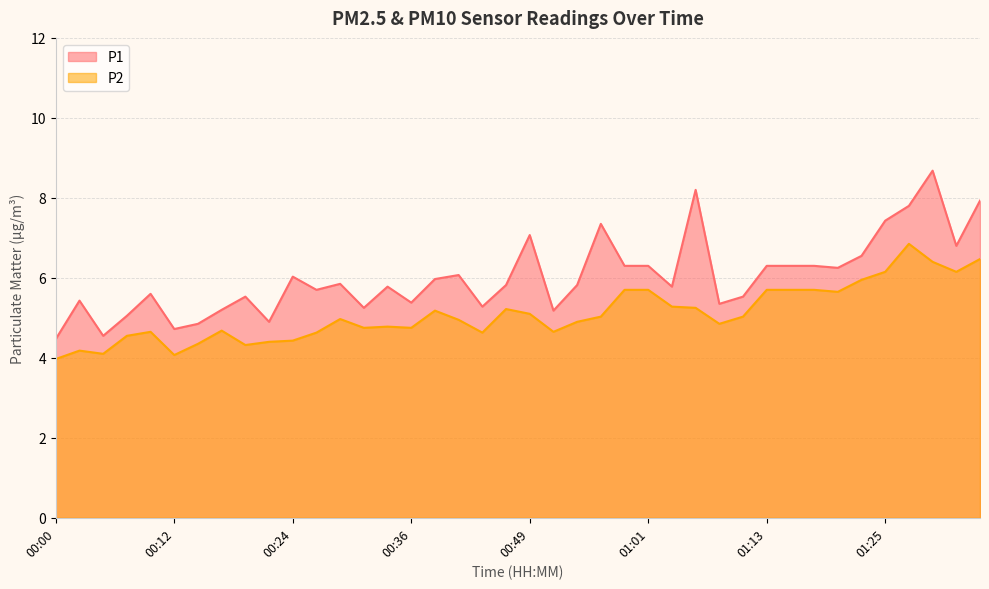

List the series in order of their peak value, lowest first.

P2, P1